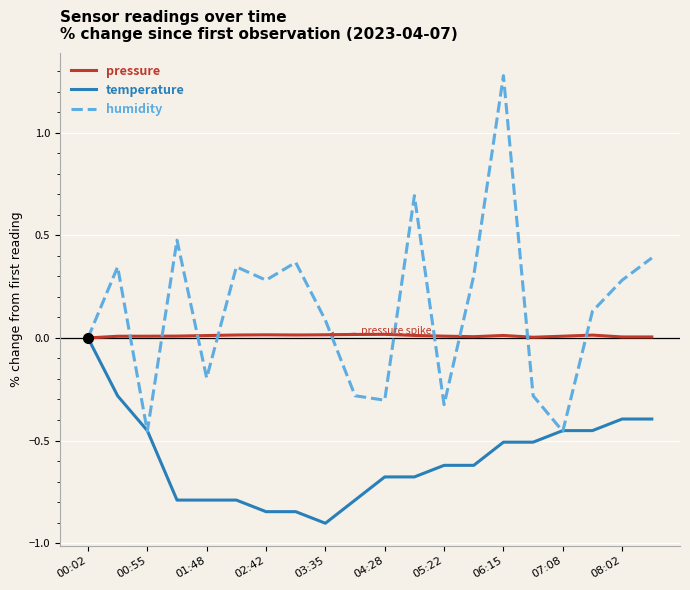

What is the greatest value displayed?

1.3